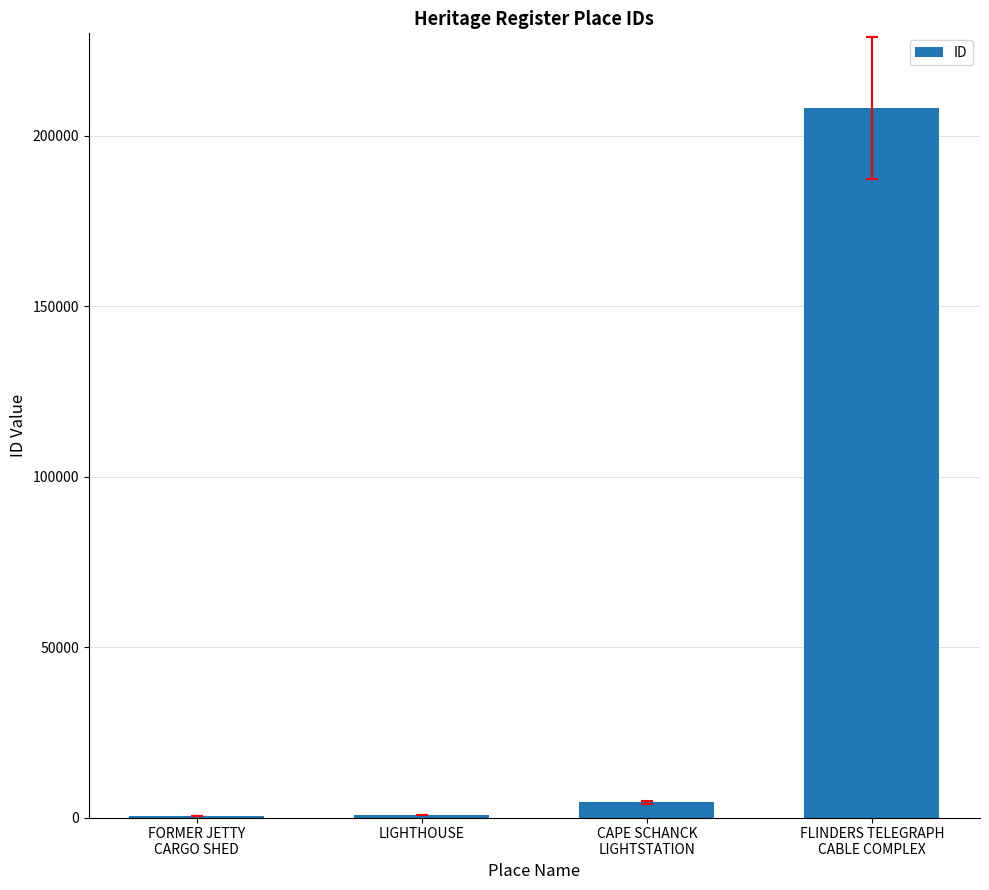

What is the sum of all values?

213845